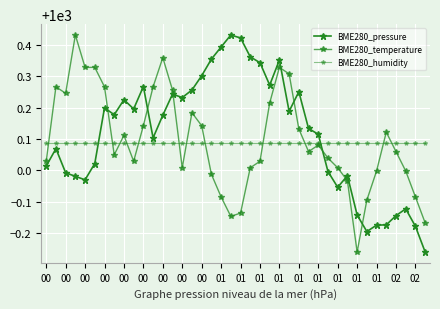

Is this an area chart (filled region under the line)?

No